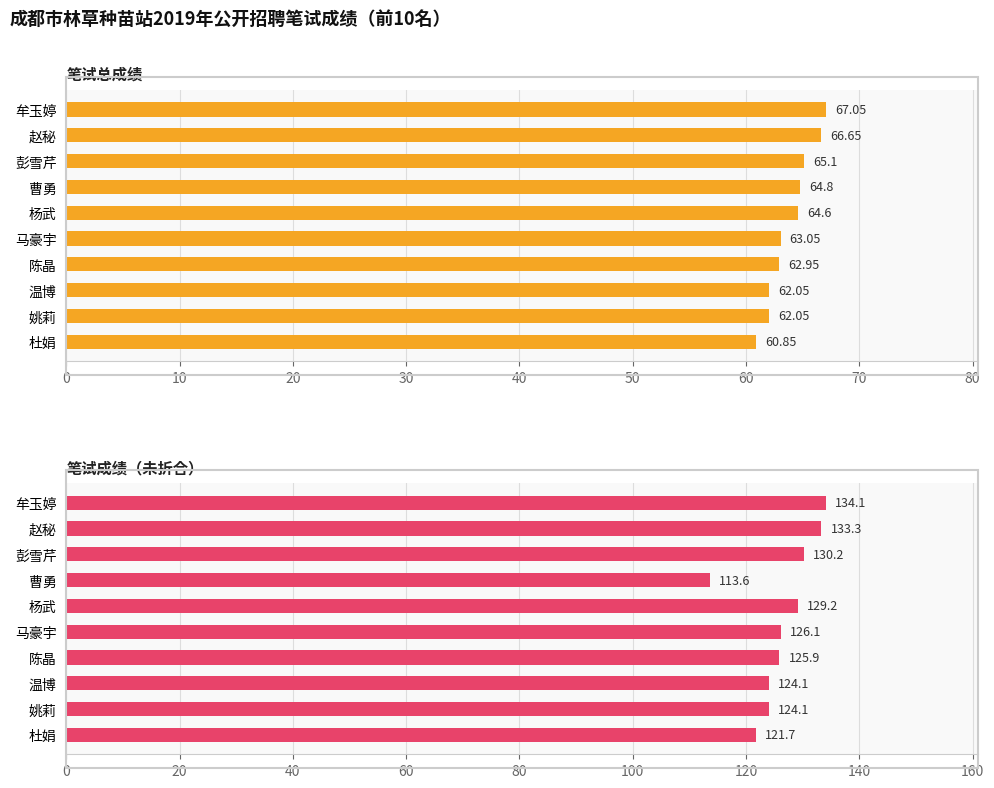

What is the sum of all 笔试总成绩 values?

639.1